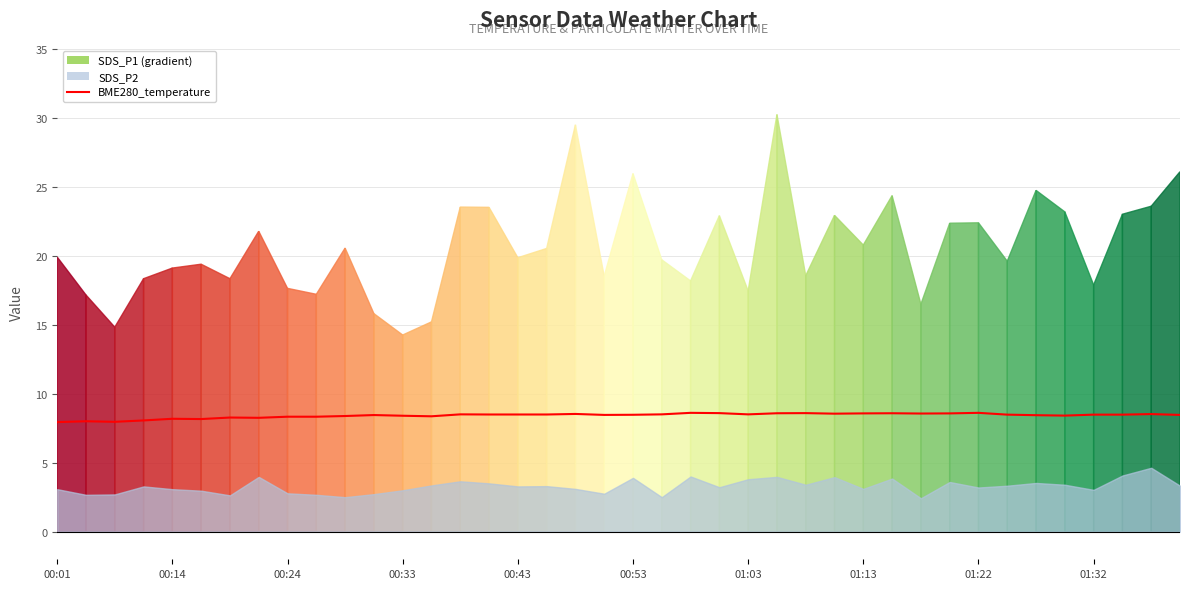

How many lines are shown in the chart?

1